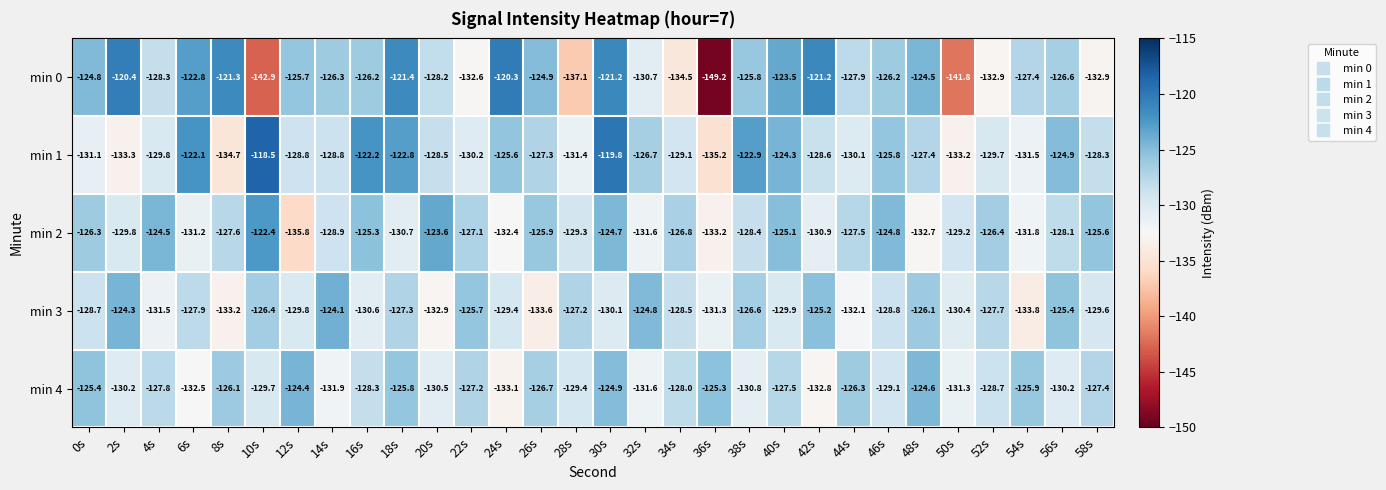

Which label corresponds to the largest value in the chart?

10s